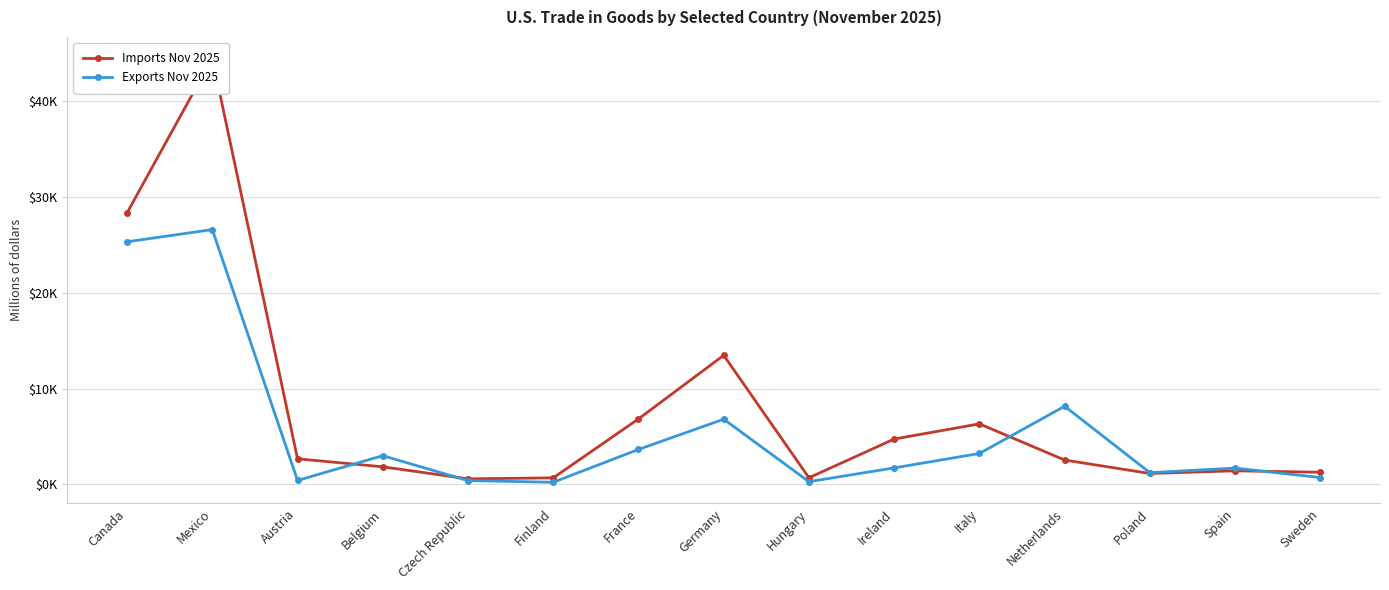

What is the total value across all series at Sweden?

1998